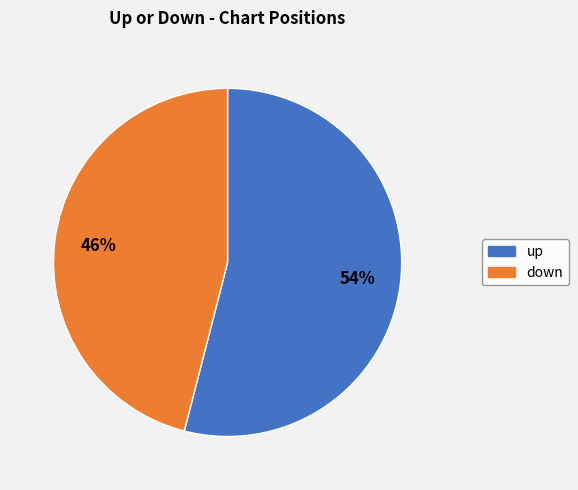

To the nearest percent, what portion does down represent?

46%